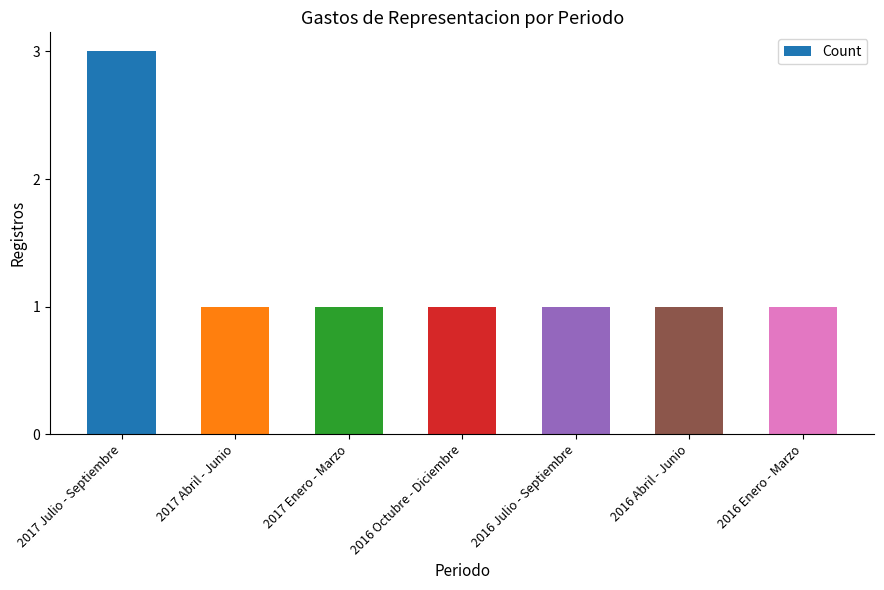

Reading left to right, transcribe all the data shown in this chart.

2017 Julio - Septiembre=3	2017 Abril - Junio=1	2017 Enero - Marzo=1	2016 Octubre - Diciembre=1	2016 Julio - Septiembre=1	2016 Abril - Junio=1	2016 Enero - Marzo=1